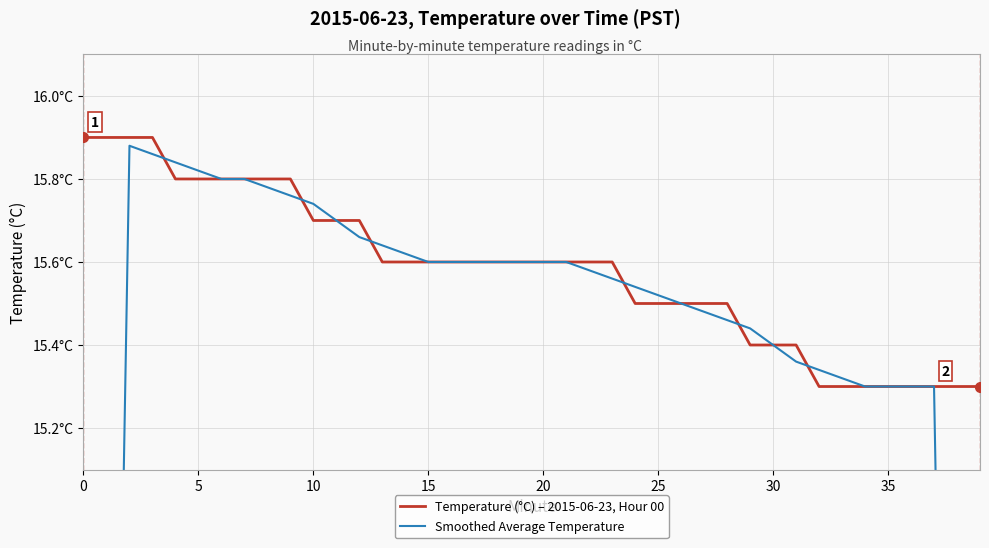

Which series ends up on top after the final intersection of Temperature (°C) – 2015-06-23, Hour 00 and Smoothed Average Temperature?

Temperature (°C) – 2015-06-23, Hour 00